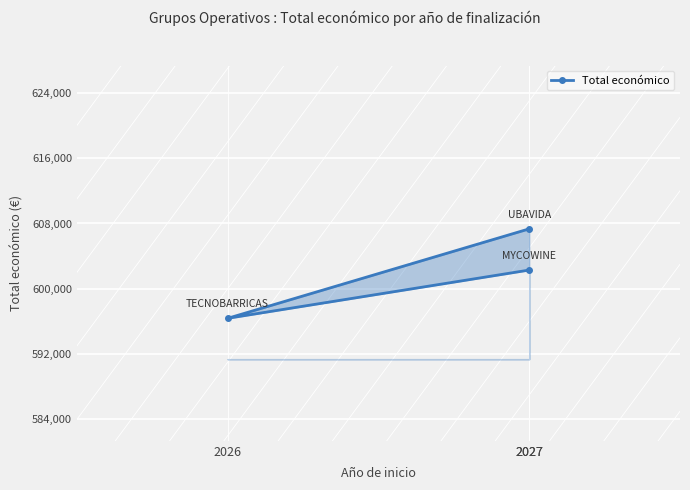

How many lines are shown in the chart?

1